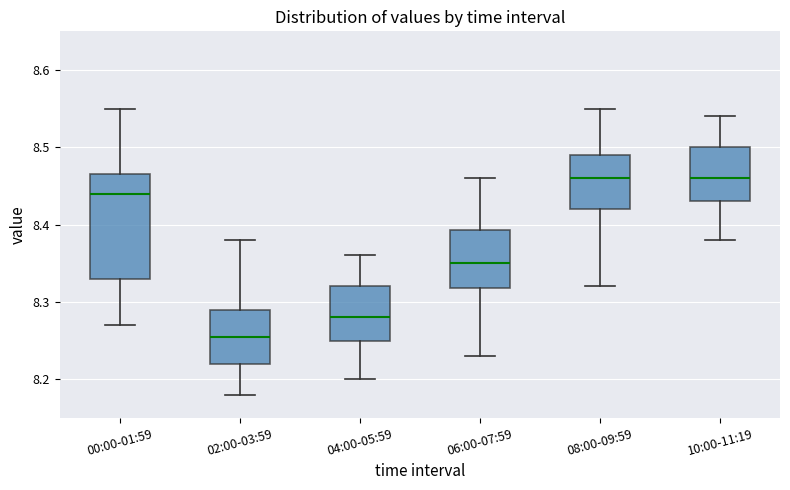

Which box has the lowest median line?

02:00-03:59